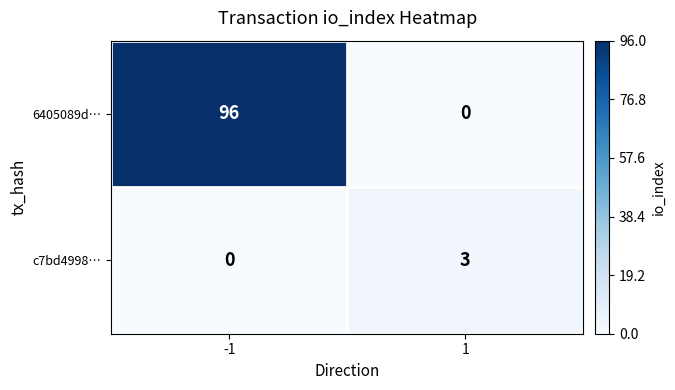

Which series has the largest range (max minus min)?

6405089d…